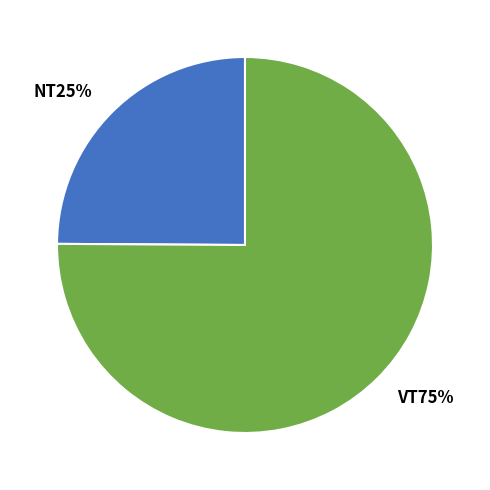

Count the number of slices in the pie.

2